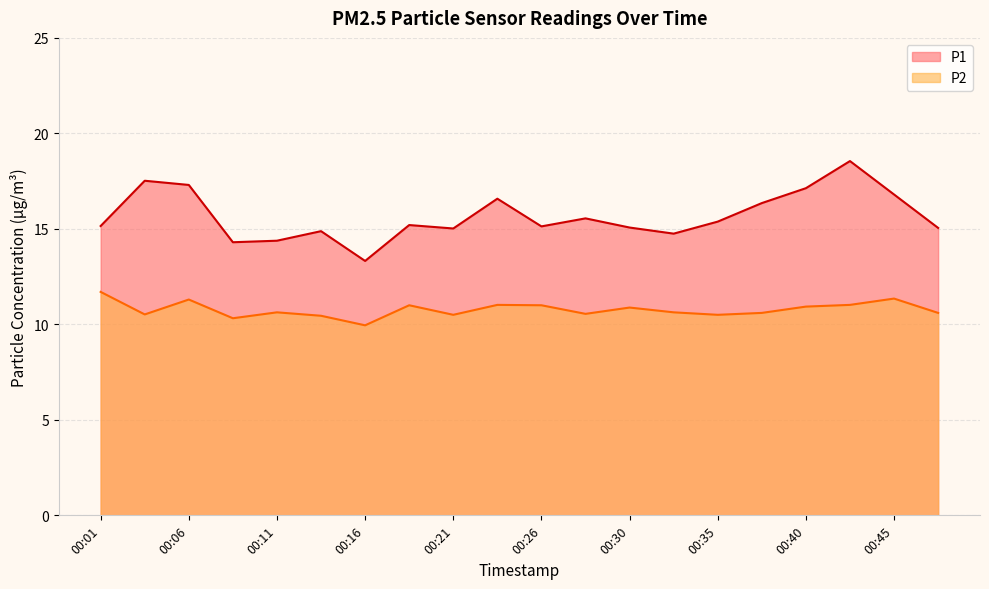

What are all the series names shown in the legend?

P1, P2